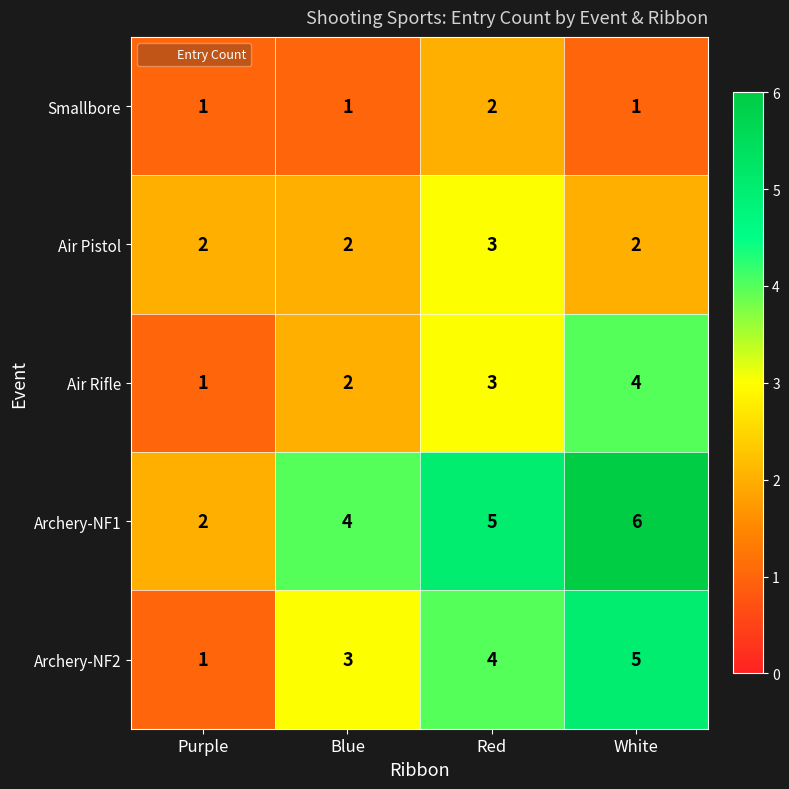

Count the Air Rifle values in the range 2 to 4.

3